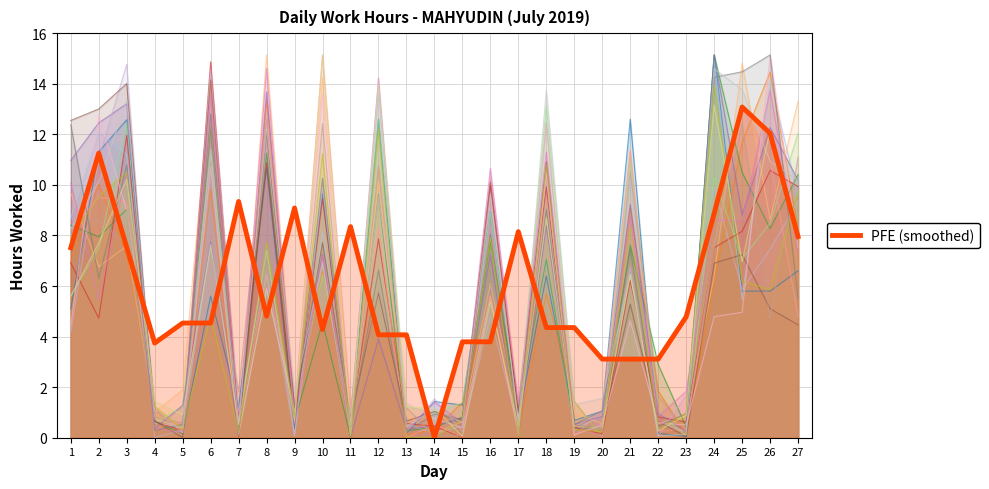

Which has a higher value, 19 or 6?

6